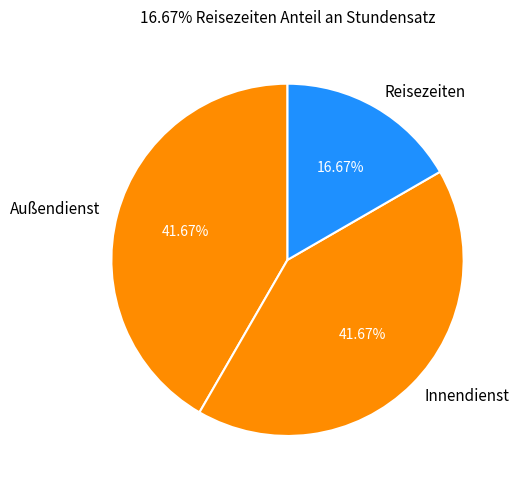

To the nearest percent, what percentage of the pie is Reisezeiten?

17%